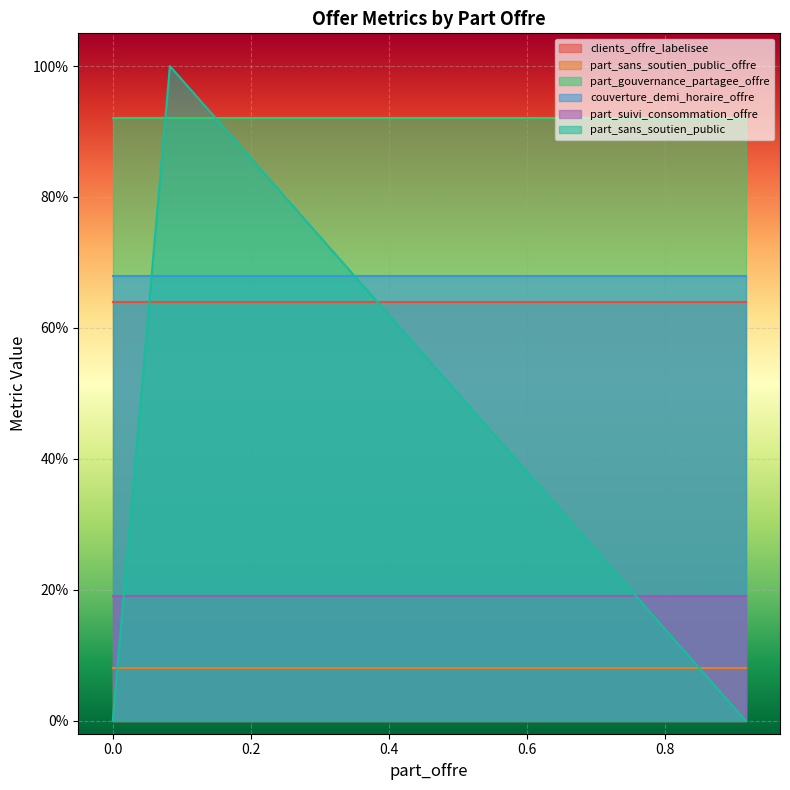

What value does the clients_offre_labelisee series have at 0.0?

0.6